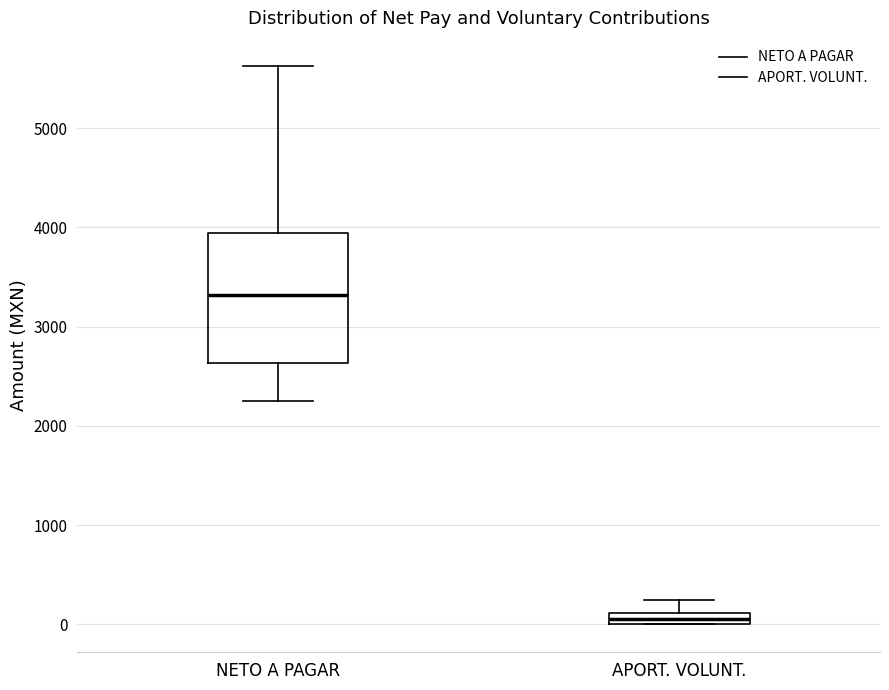

Which box has the highest median line?

NETO A PAGAR